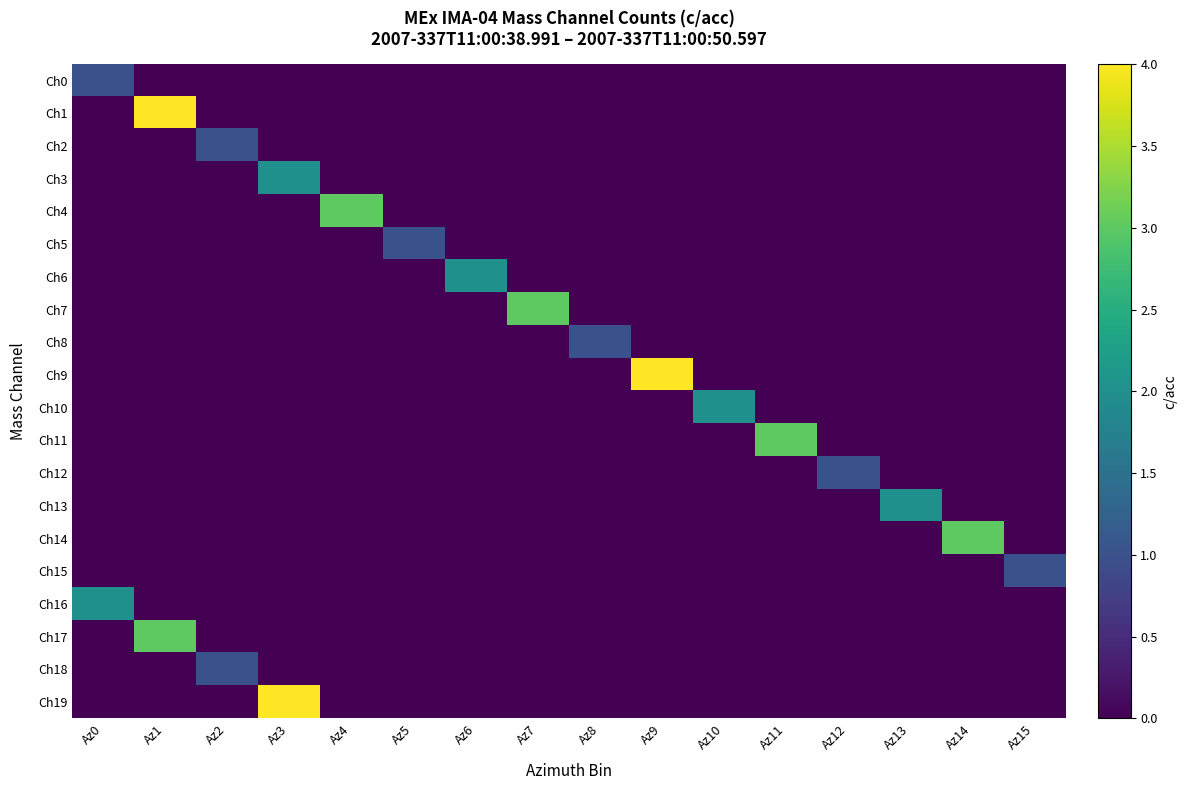

At Az0, list the series in order from largest to smallest.

Ch16, Ch0, Ch1, Ch2, Ch3, Ch4, Ch5, Ch6, Ch7, Ch8, Ch9, Ch10, Ch11, Ch12, Ch13, Ch14, Ch15, Ch17, Ch18, Ch19